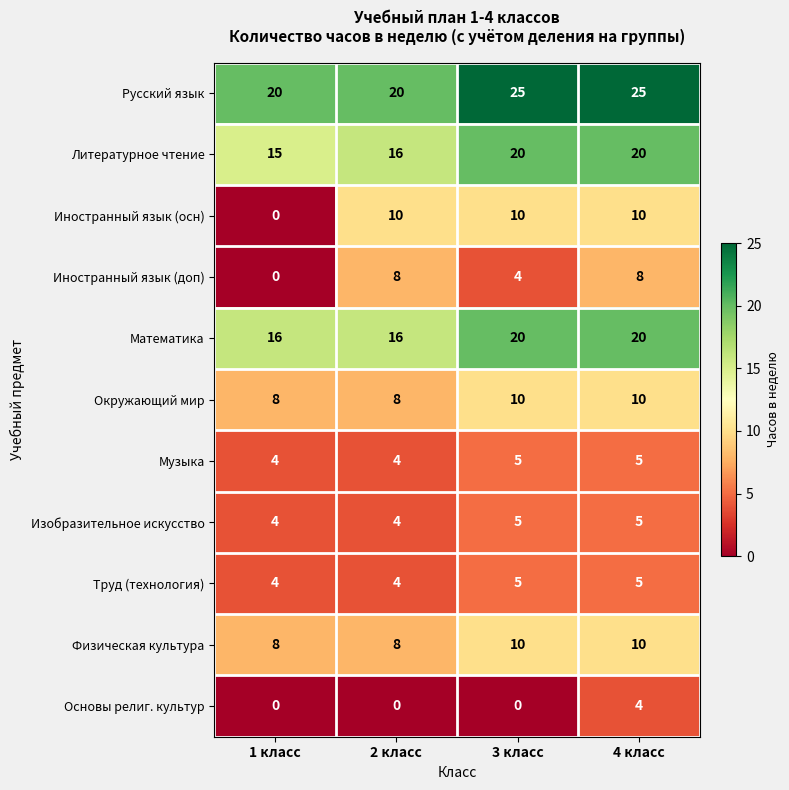

At which category is the sum across all series the highest?

4 класс